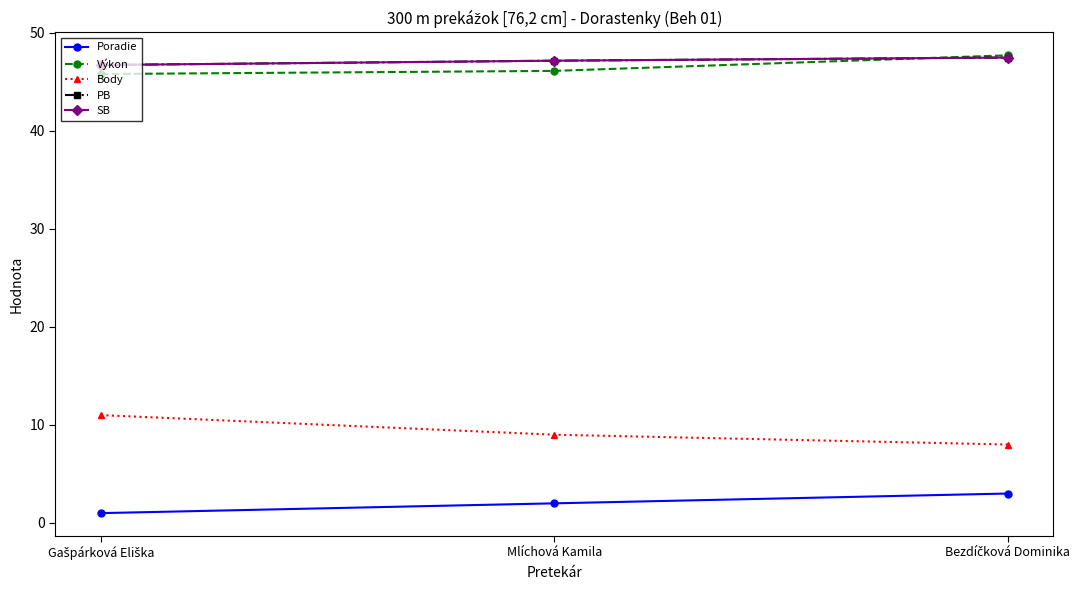

True or false: Body has a value of 2.7 at Gašpárková Eliška.

False